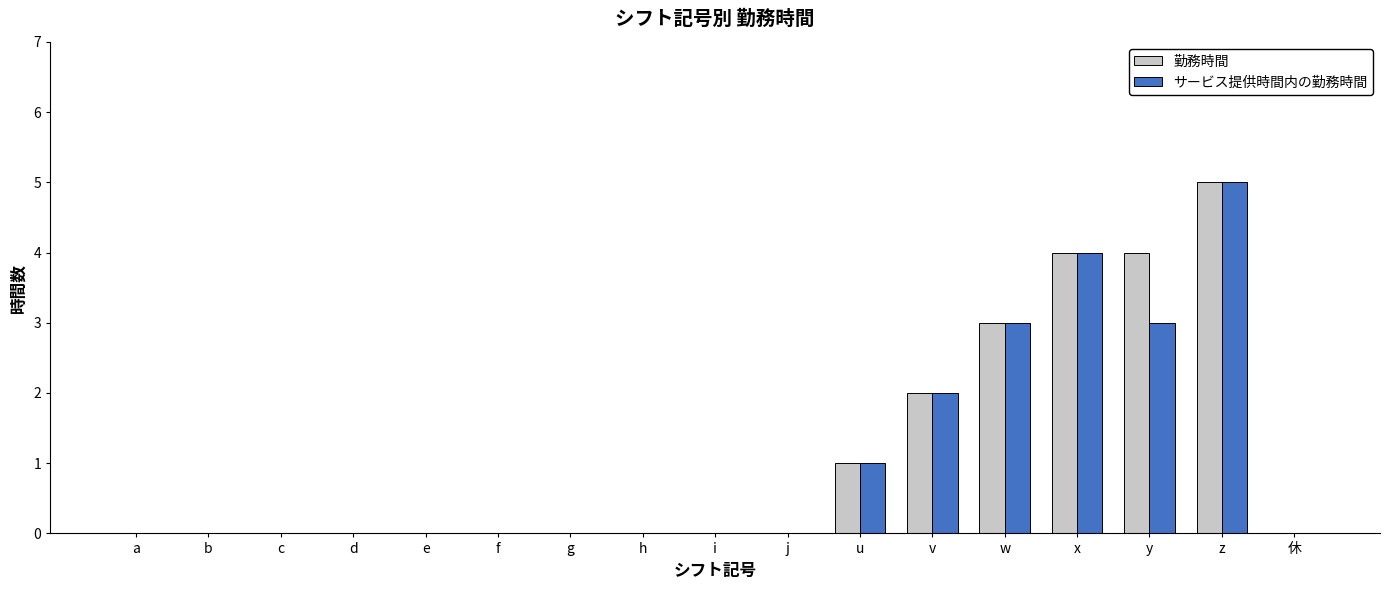

Reading left to right, transcribe all the data shown in this chart.

勤務時間: a=0	b=0	c=0	d=0	e=0	f=0	g=0	h=0	i=0	j=0	u=1	v=2	w=3	x=4	y=4	z=5	休=0
サービス提供時間内の勤務時間: a=0	b=0	c=0	d=0	e=0	f=0	g=0	h=0	i=0	j=0	u=1	v=2	w=3	x=4	y=3	z=5	休=0